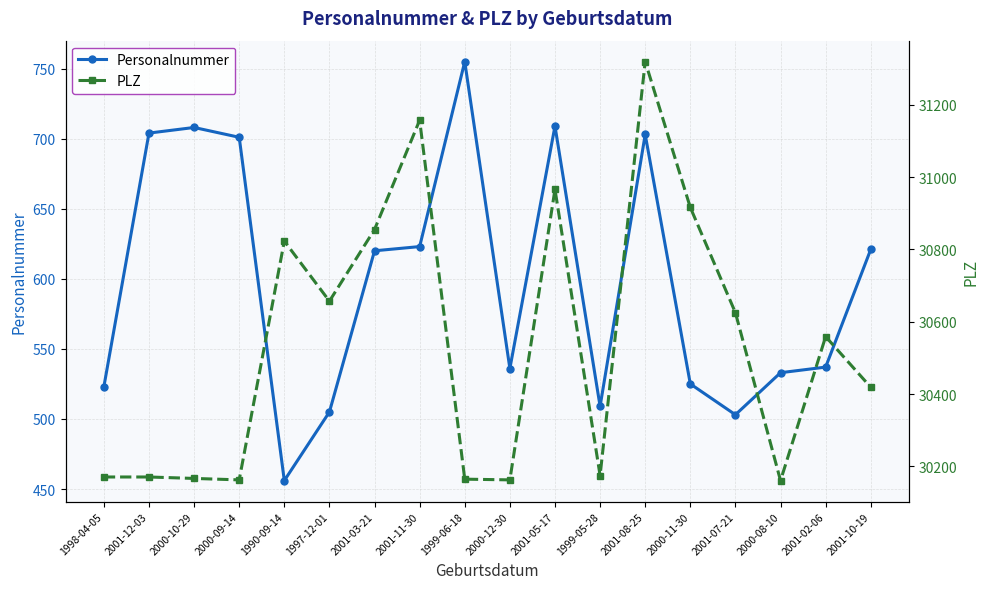

What is the sum of the PLZ values at 2000-12-30 and 2001-08-25?

61482